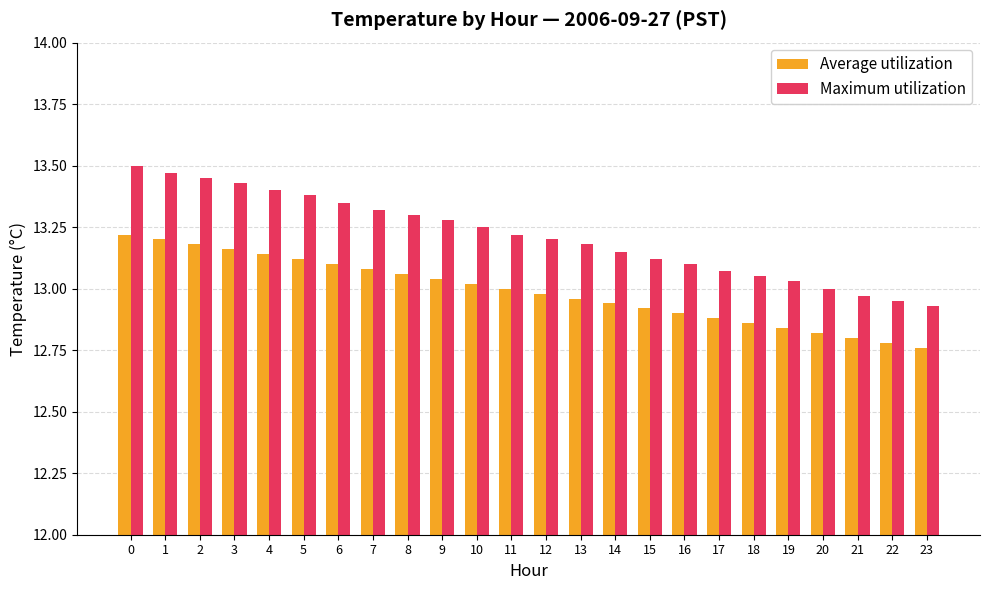

The value of Average utilization at 3 is 13.2. True or false?

True